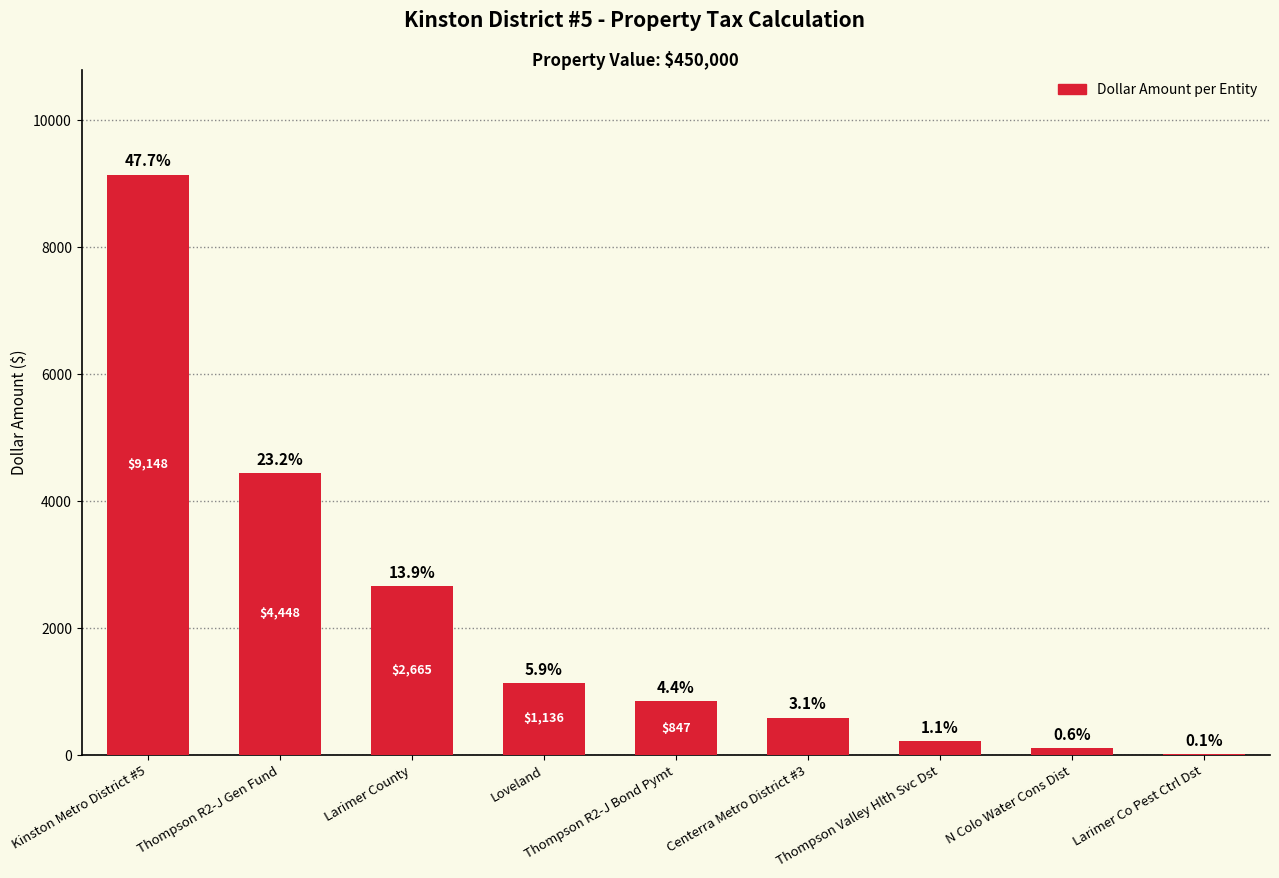

Are the bars horizontal?

No